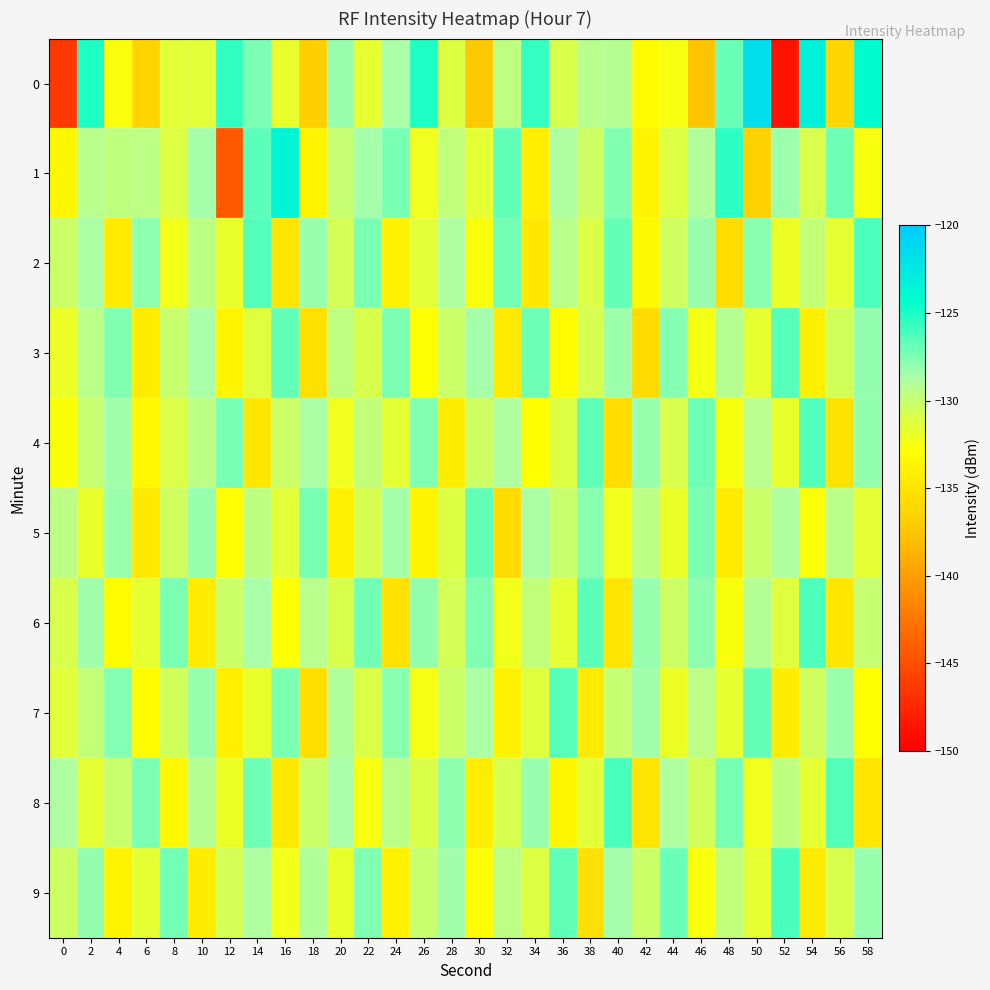

Which has a higher value, 56 or 50?

50